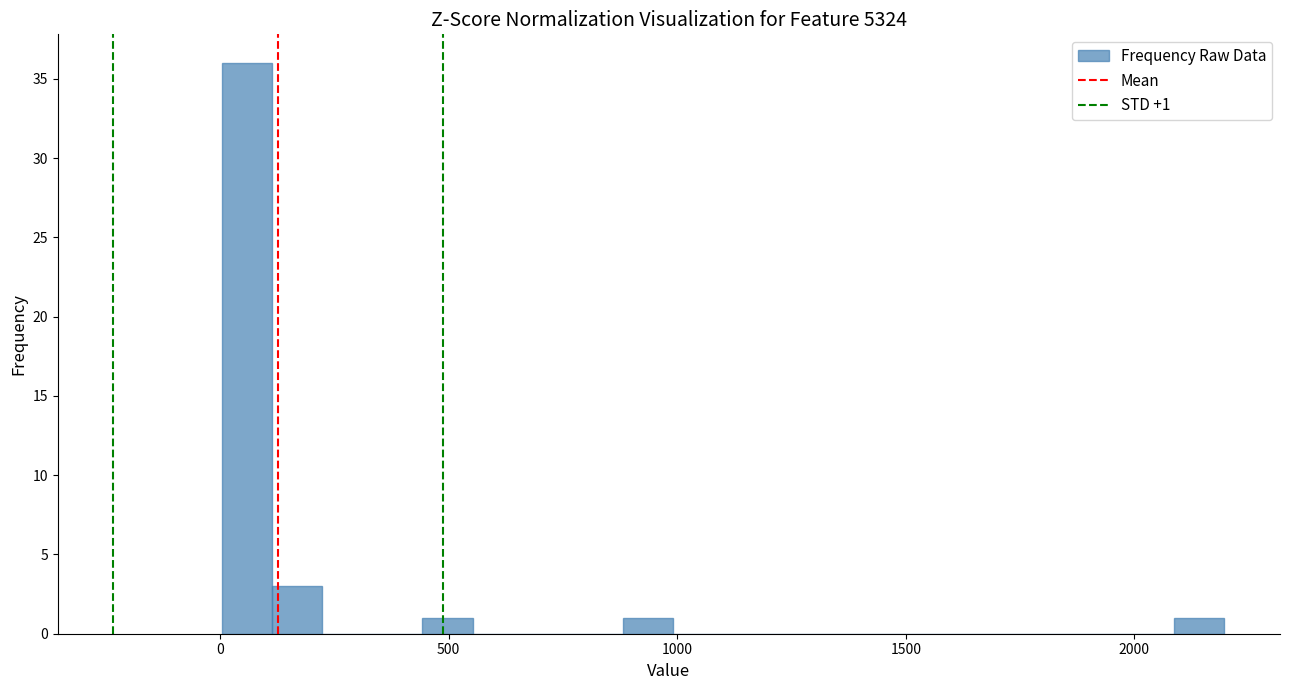

Read against the x-axis, roughly where is the centre of the tallest bar?

50